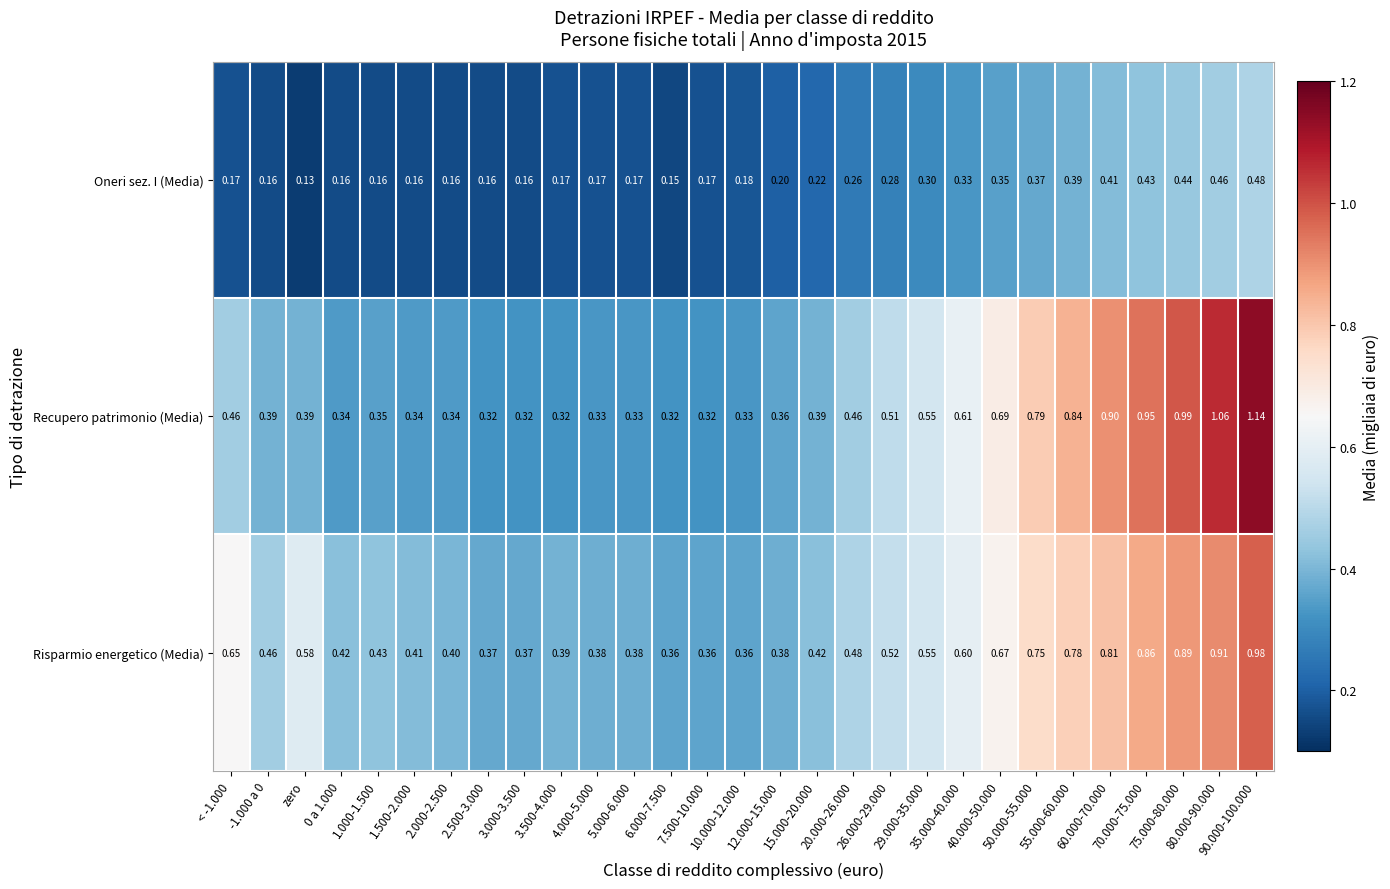

How many data points does each series have?

29